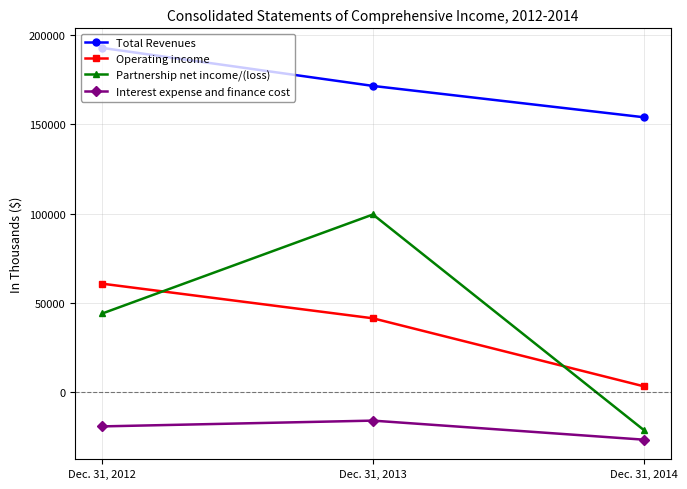

What is the value of the Total Revenues point at the 2nd from the left?

171494